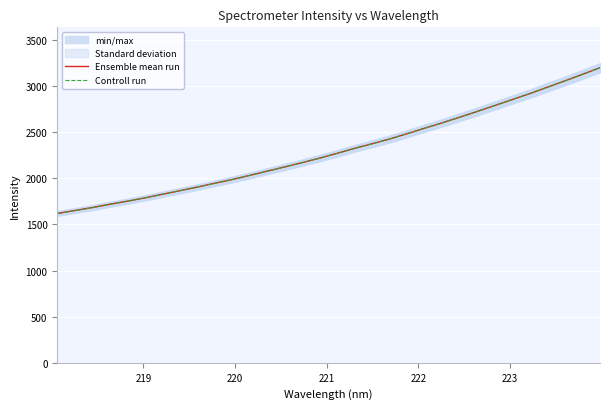

Which series has the largest total across all categories?

Ensemble mean run